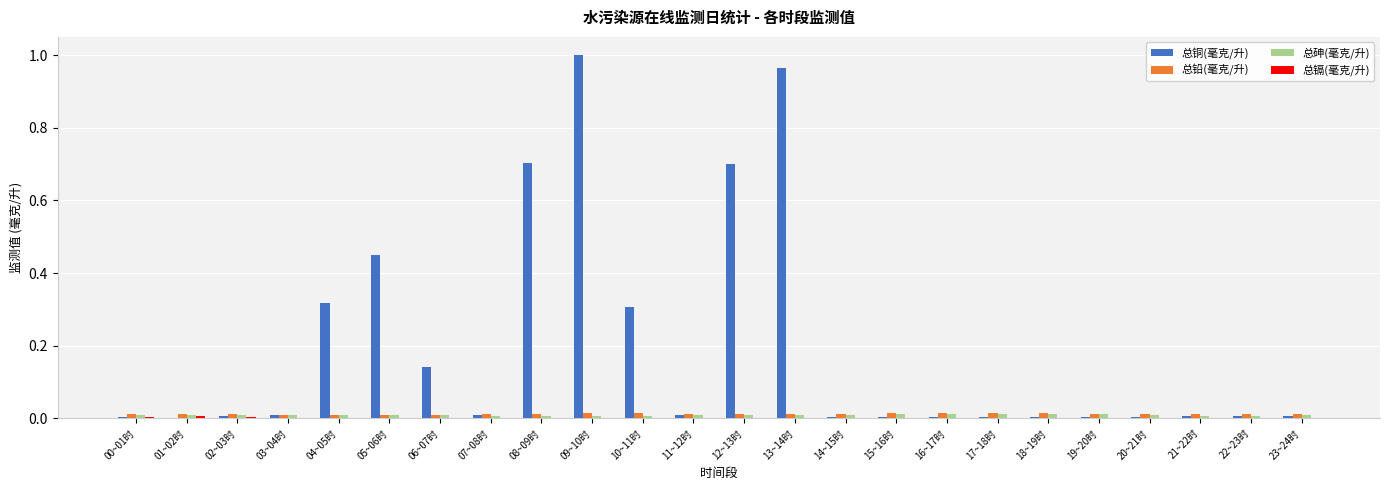

Between 04~05时 and 22~23时, which series saw the biggest shift?

总铜(毫克/升)